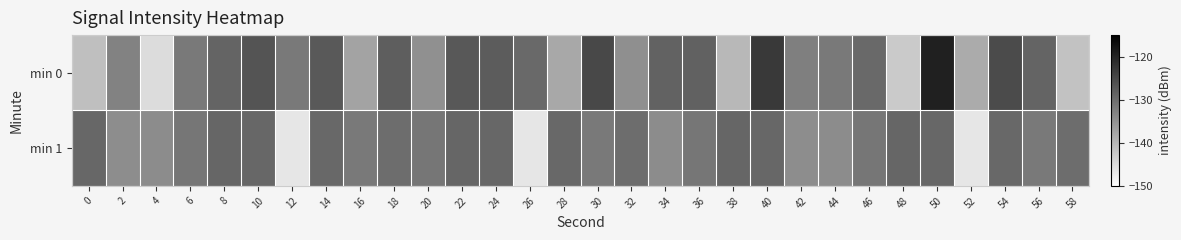

Rank the series by their maximum value, from lowest to highest.

min 1, min 0